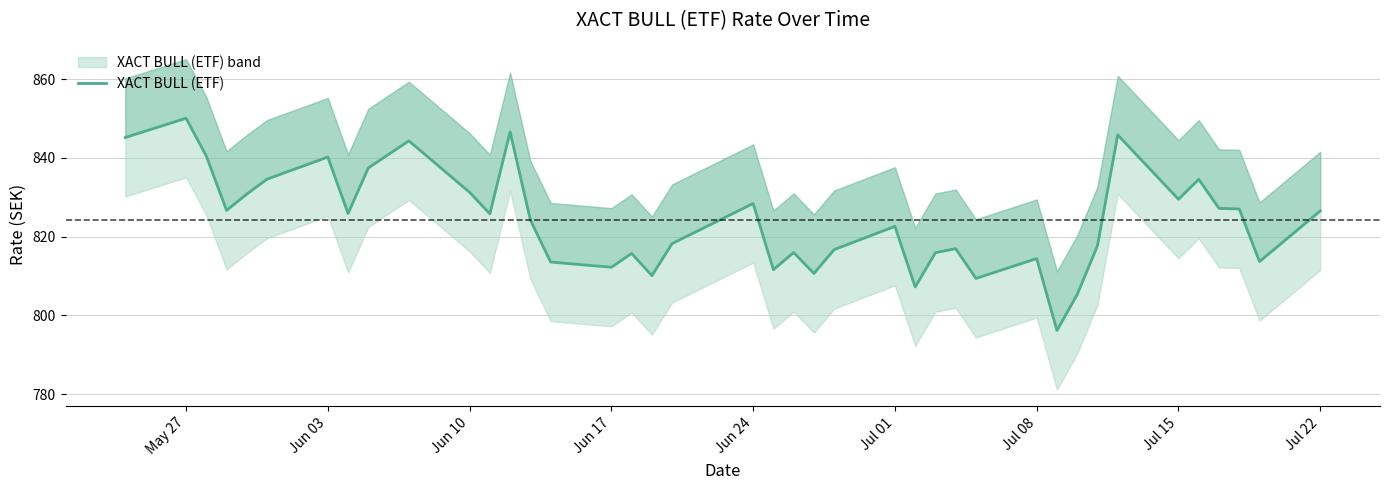

Count the number of categories in the chart.

40